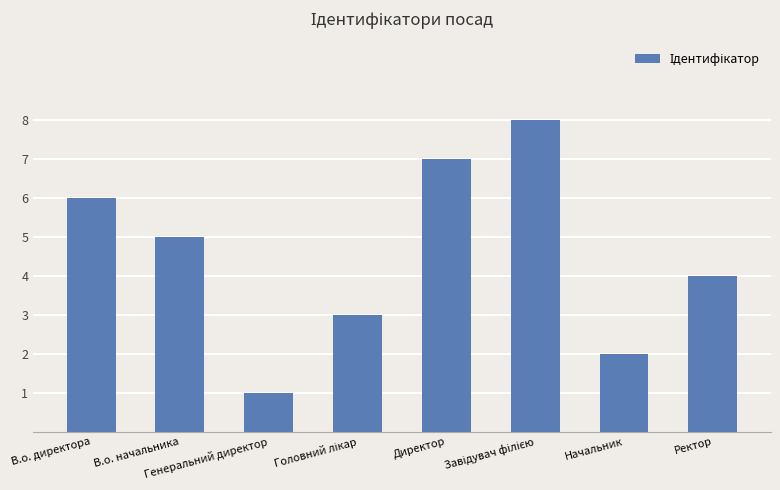

What is the maximum value shown in the chart?

8